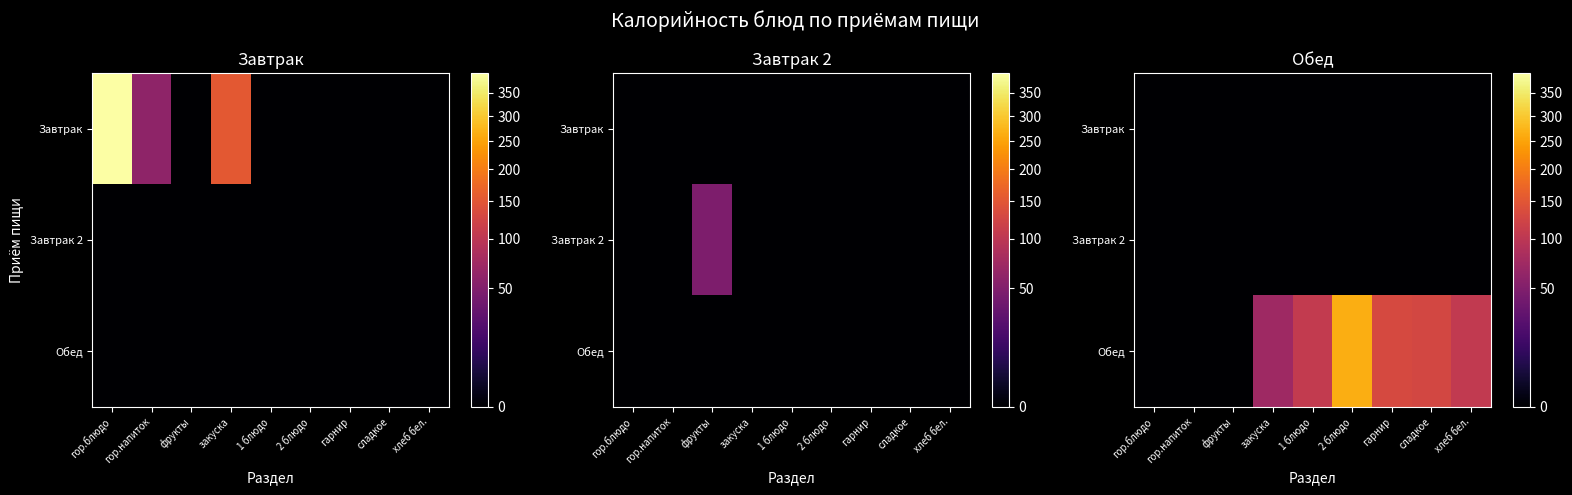

Which label corresponds to the largest value in the chart?

2 блюдо